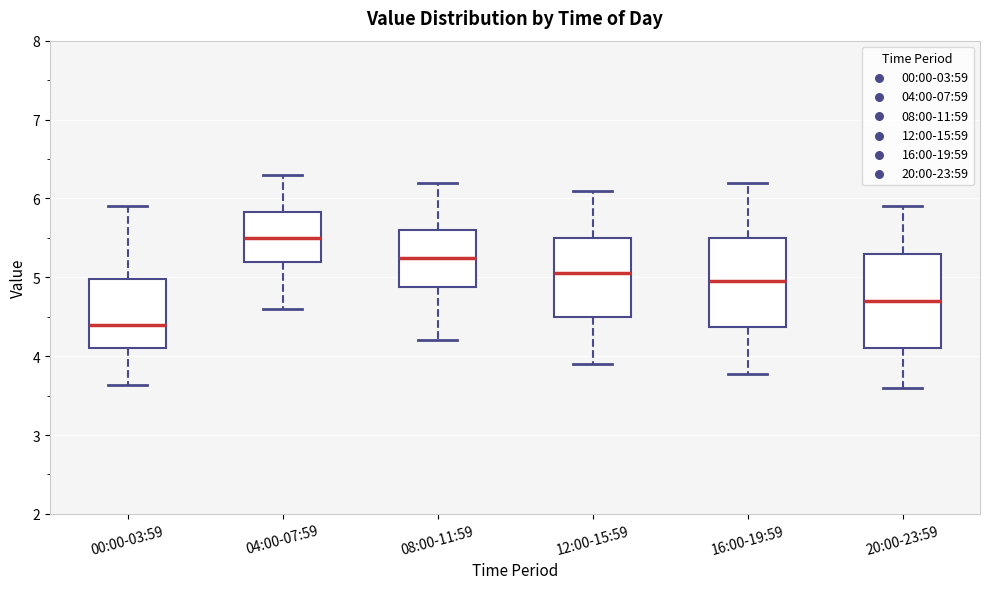

Where is the upper edge of the box for 12:00-15:59 on the y-axis? The values are not printed on the chart, so give them approximately, as read against the axis.

5.5